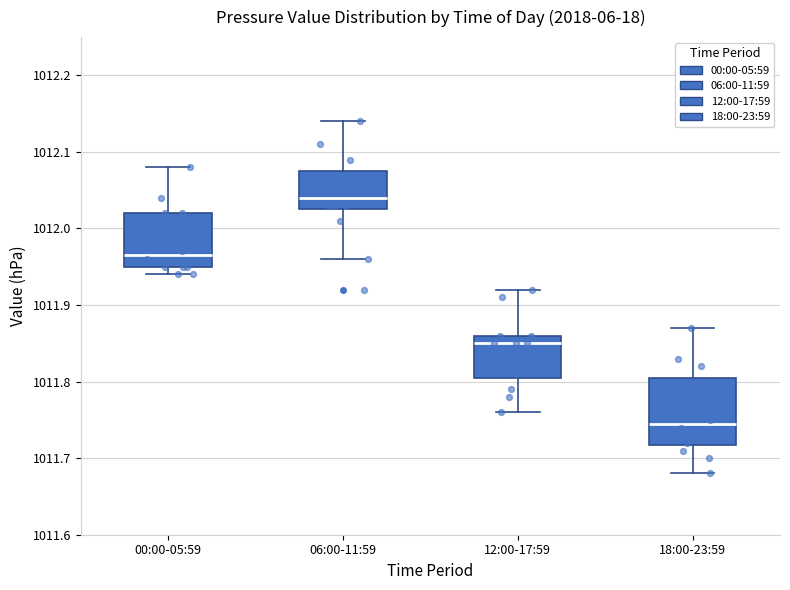

Reading left to right, transcribe this box plot: for each box, give where its median line is, the range the box spans, and where its two whiskers end, as read against the y-axis. The values are not printed on the chart, so give them approximately, as read against the axis.

00:00-05:59: median 1011.97, box 1011.95 to 1012.02, whiskers 1011.94 to 1012.08
06:00-11:59: median 1012.04, box 1012.03 to 1012.08, whiskers 1011.96 to 1012.14
12:00-17:59: median 1011.85, box 1011.81 to 1011.86, whiskers 1011.76 to 1011.92
18:00-23:59: median 1011.75, box 1011.72 to 1011.81, whiskers 1011.68 to 1011.87